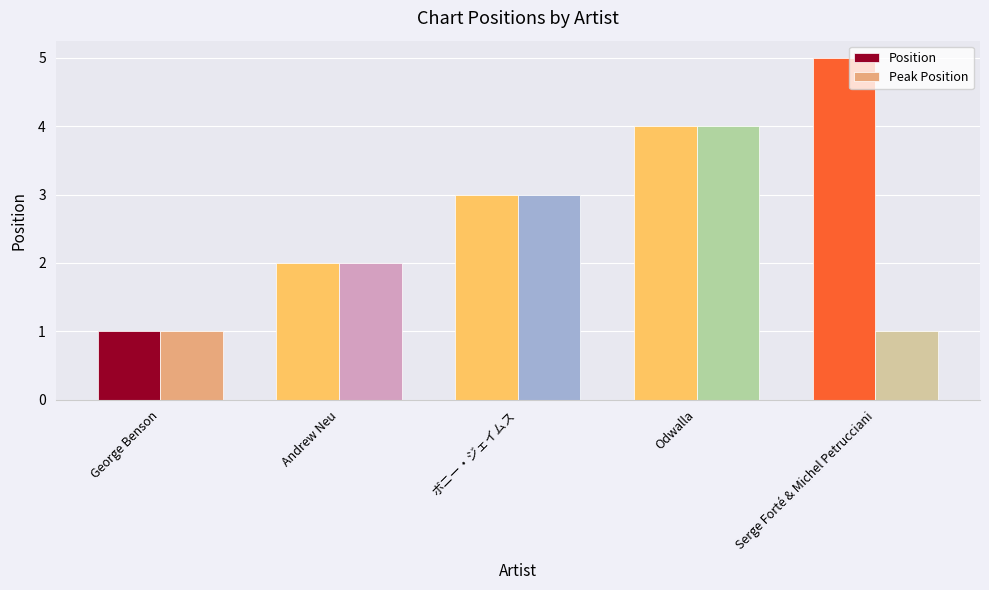

What is the approximate value of Position at Serge Forté & Michel Petrucciani?

5